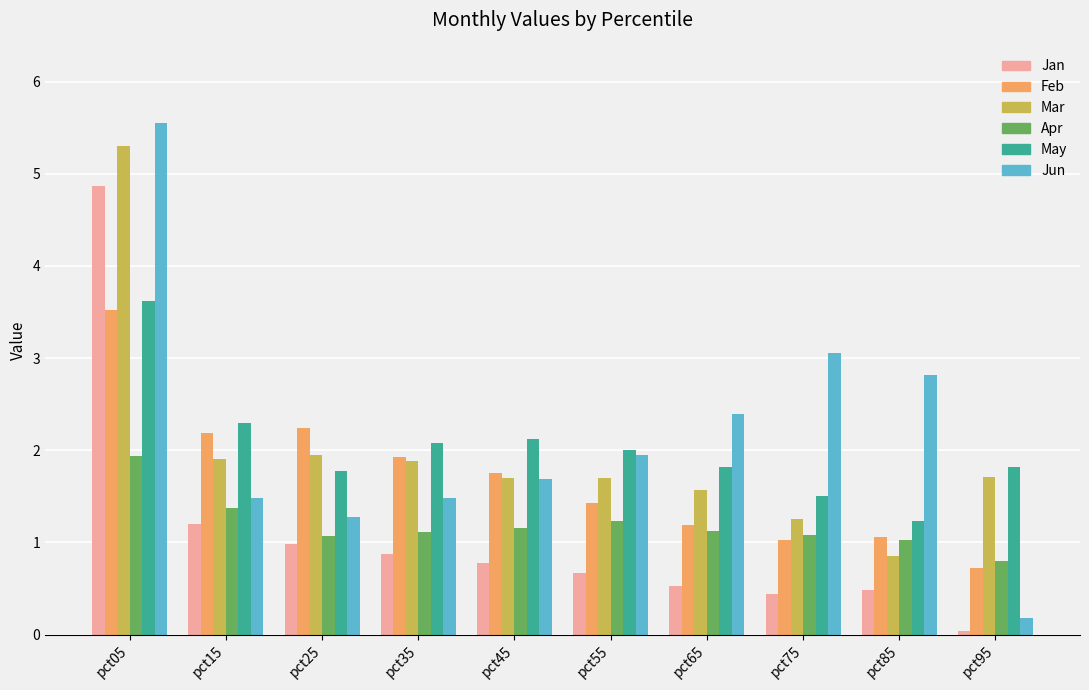

What is the sum of all Apr values?

11.9